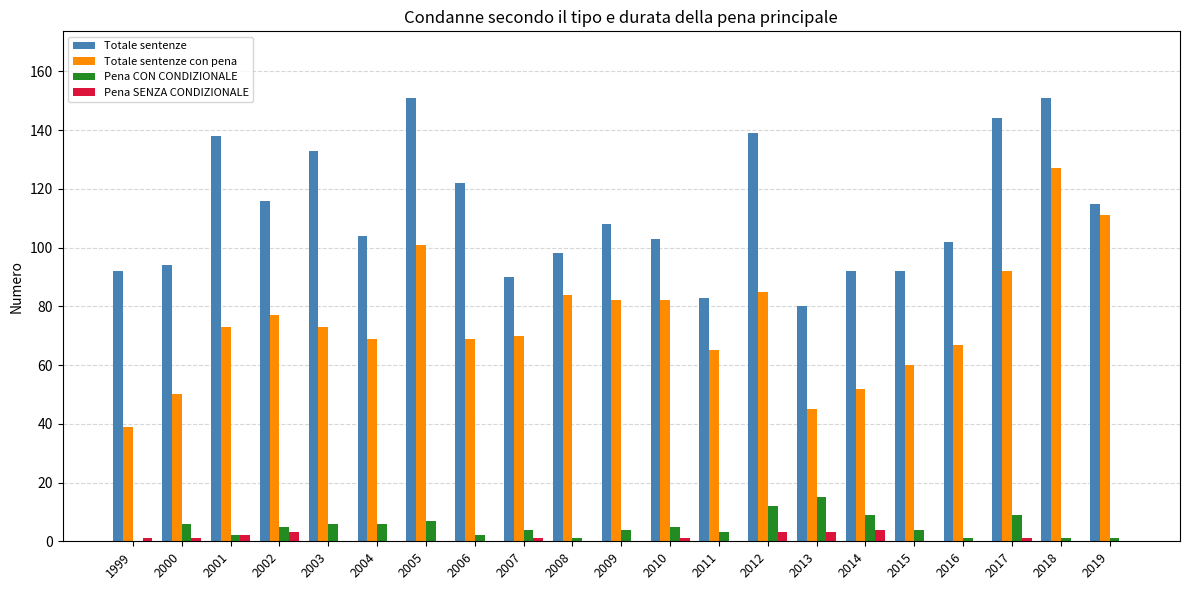

Which series changed the most between 2010 and 2018?

Totale sentenze